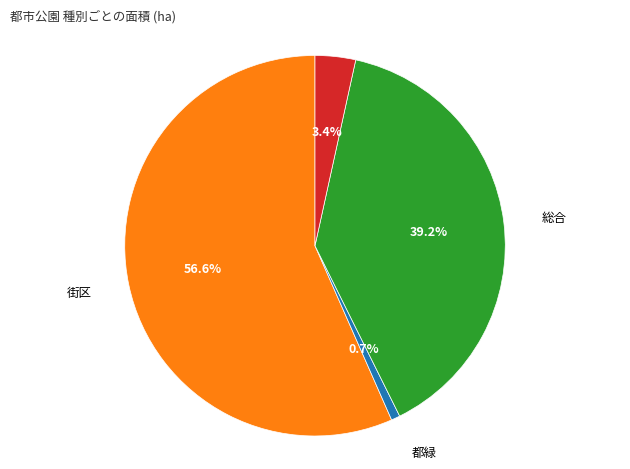

How many slices are in this pie chart?

4